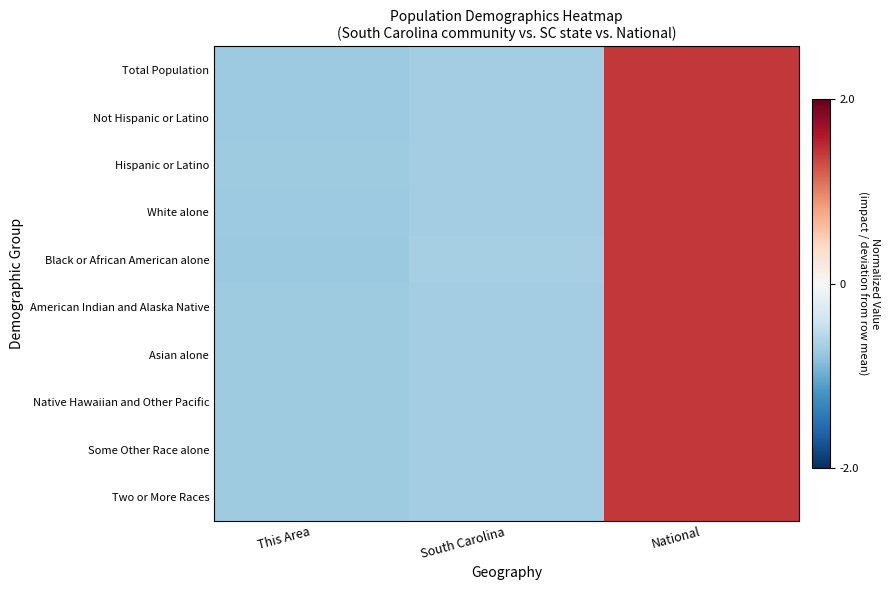

At South Carolina, list the series in order from largest to smallest.

Black or African American alone, Not Hispanic or Latino, Total Population, White alone, Two or More Races, American Indian and Alaska Native, Some Other Race alone, Native Hawaiian and Other Pacific, Hispanic or Latino, Asian alone